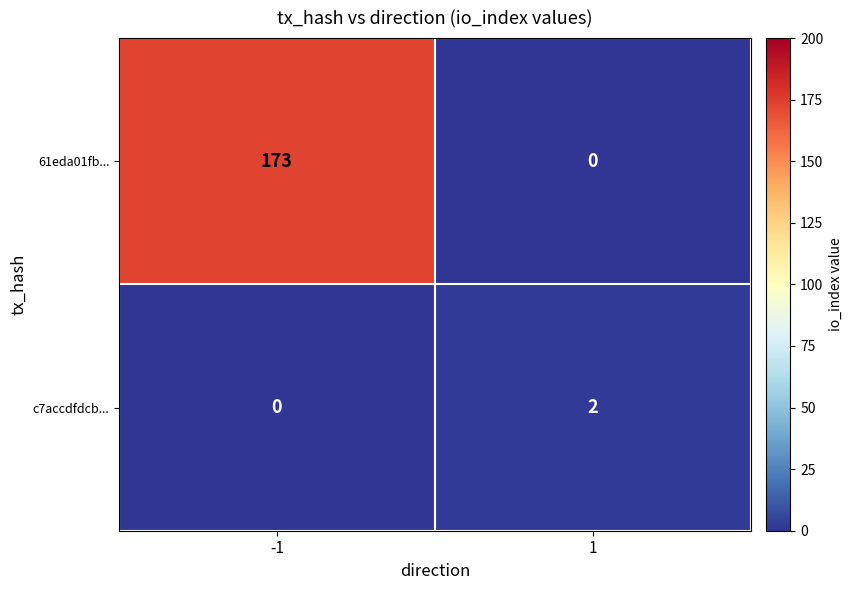

Is the value of c7accdfdcb... at -1 greater than the value of 61eda01fb... at -1?

No